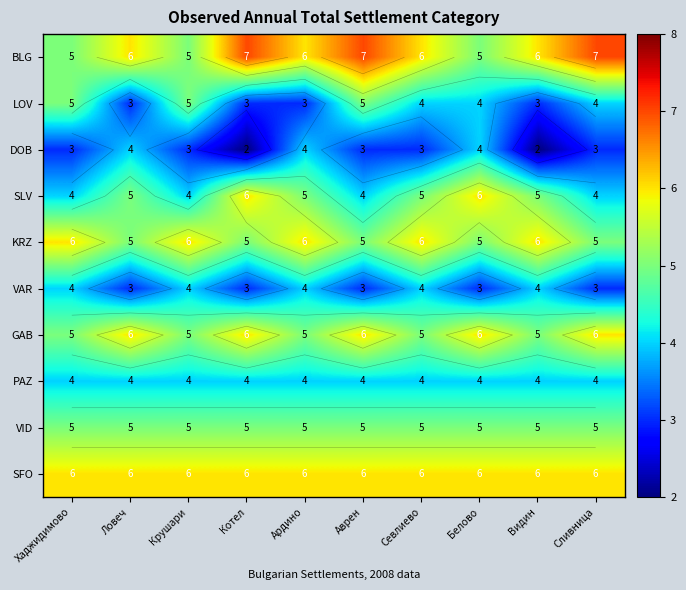

What is the total value across all series at Крушари?

47